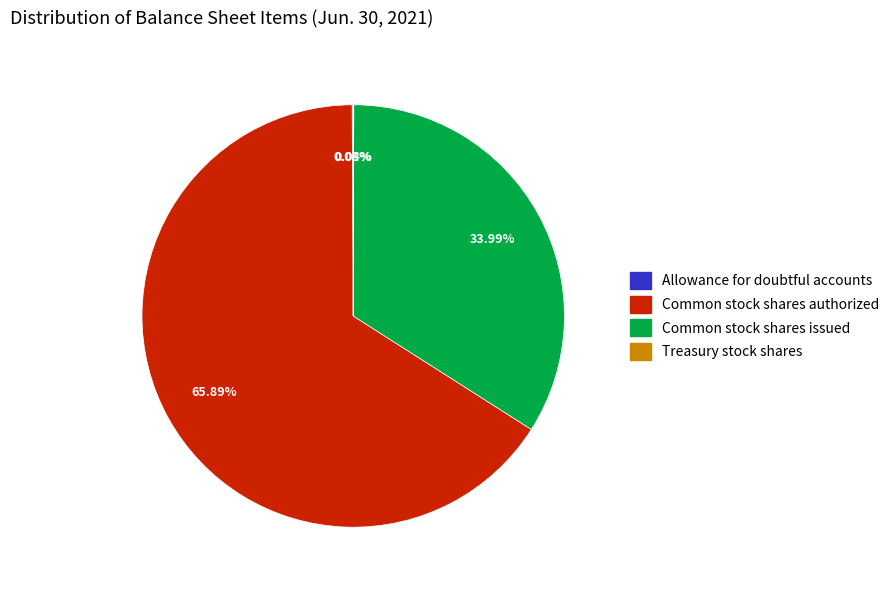

Is Common stock shares authorized the majority of the pie?

Yes